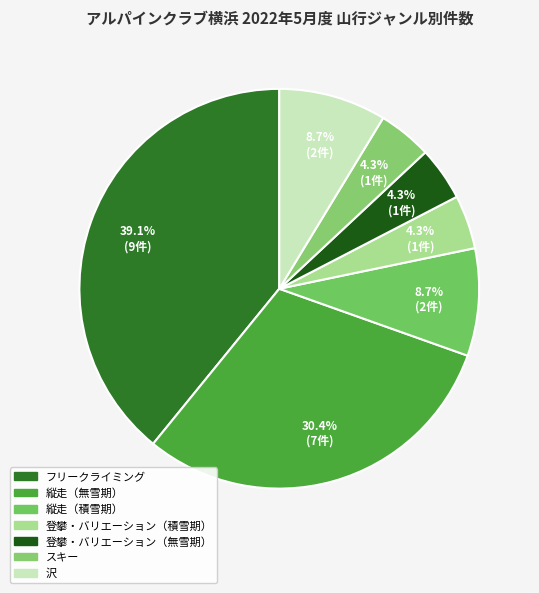

Count the number of slices in the pie.

7